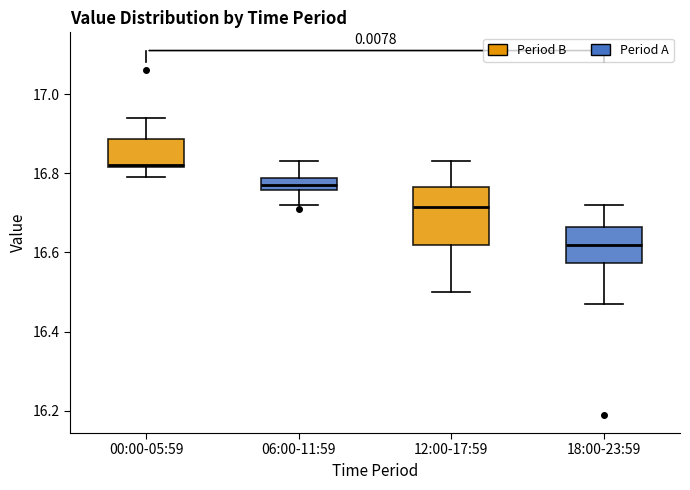

Reading left to right, read every box against the y-axis: the position of its median line, the range the box covers, and the ends of its whiskers. The values are not printed on the chart, so give them approximately, as read against the axis.

00:00-05:59: median 16.82, box 16.82 to 16.88, whiskers 16.80 to 16.94
06:00-11:59: median 16.78 (inside the box), box 16.76 to 16.78, whiskers 16.72 to 16.84
12:00-17:59: median 16.72, box 16.62 to 16.76, whiskers 16.50 to 16.84
18:00-23:59: median 16.62, box 16.58 to 16.66, whiskers 16.48 to 16.72